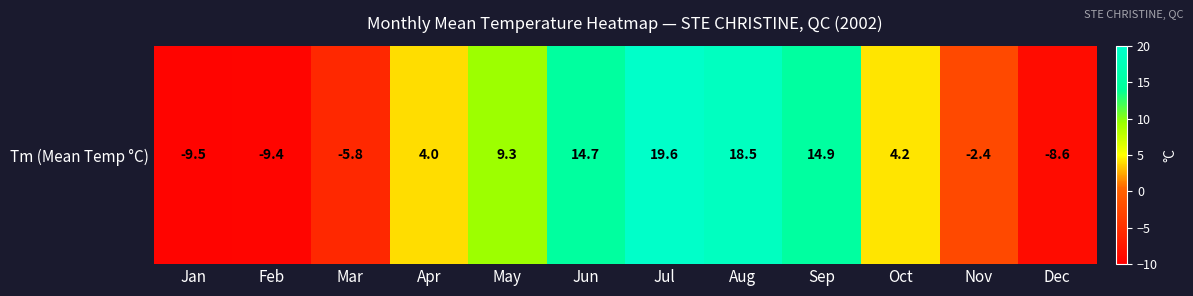

How many values are below 4?

5